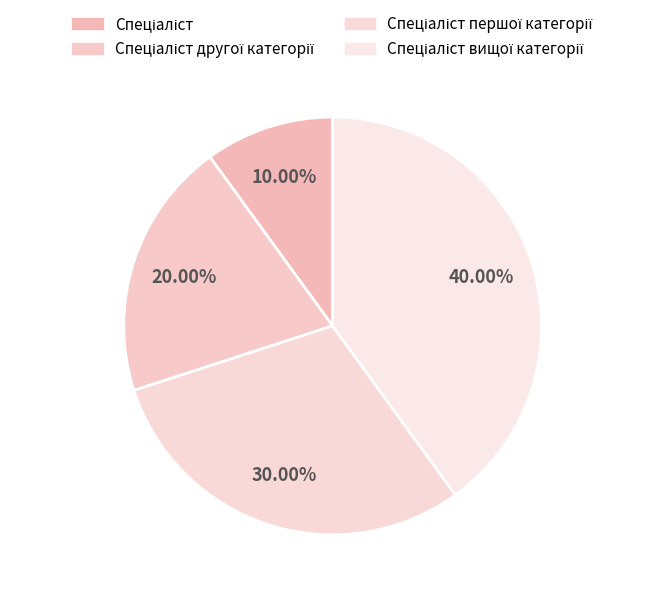

What percentage do Спеціаліст and Спеціаліст першої категорії together represent?

40.0%